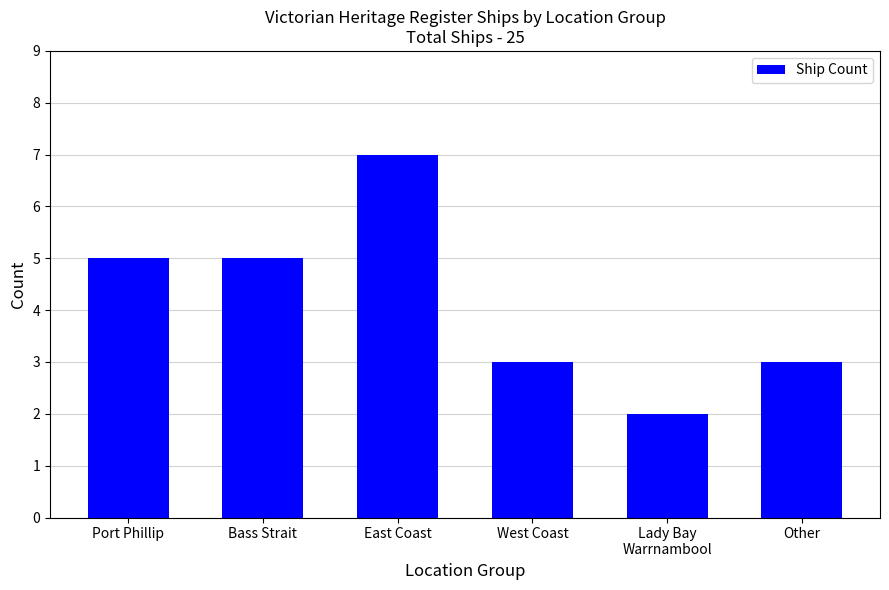

What is the ratio of the value at East Coast to the value at Port Phillip?

1.4